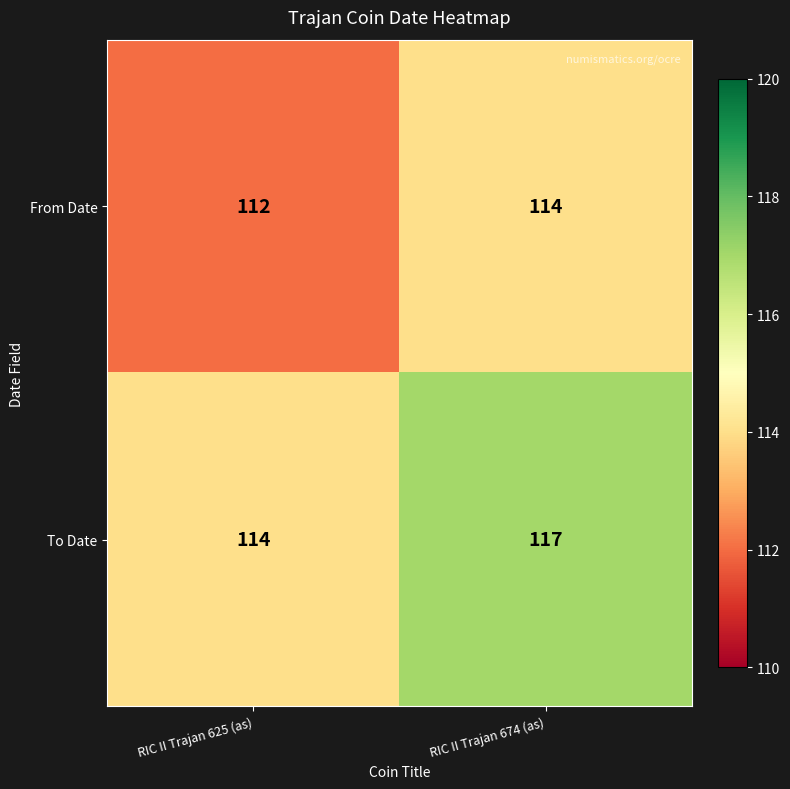

Reading left to right, list all the values displayed in this chart.

From Date: 112	114
To Date: 114	117